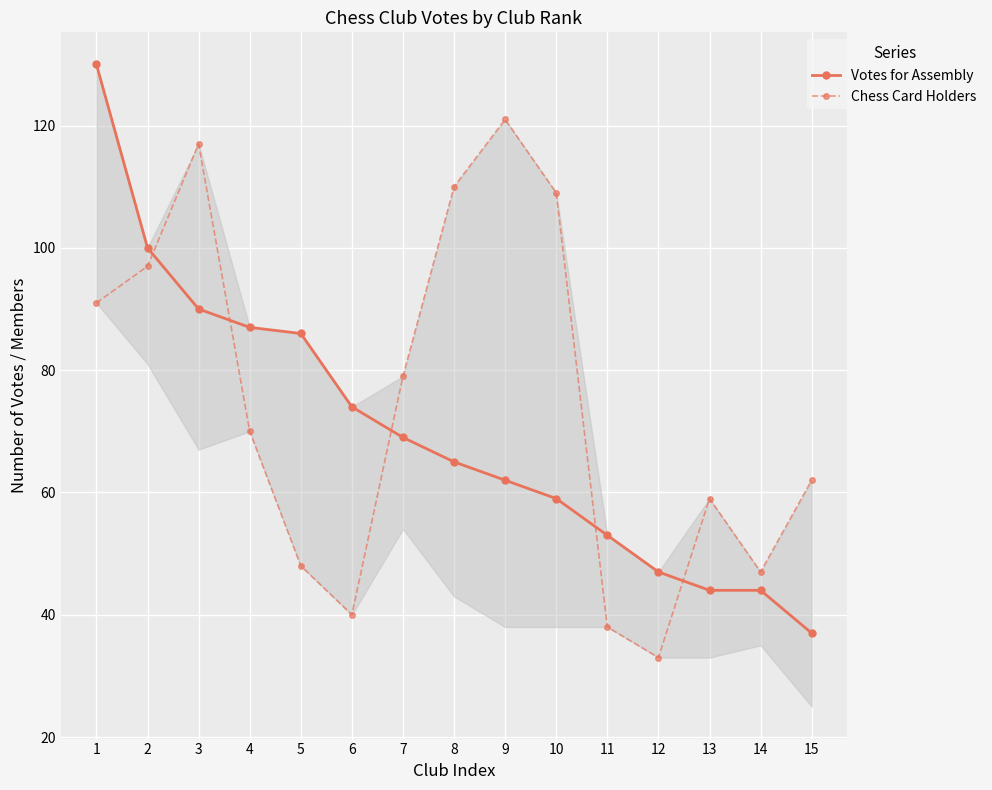

Reading left to right, list all the values displayed in this chart.

Votes for Assembly: 130	100	90	87	86	74	69	65	62	59	53	47	44	44	37
Chess Card Holders: 91	97	117	70	48	40	79	110	121	109	38	33	59	47	62